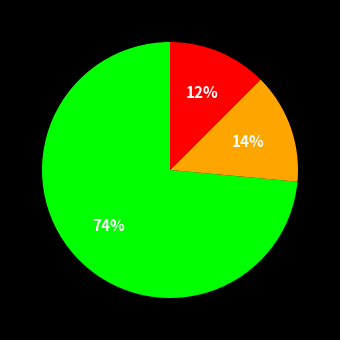

Count the number of slices in the pie.

3